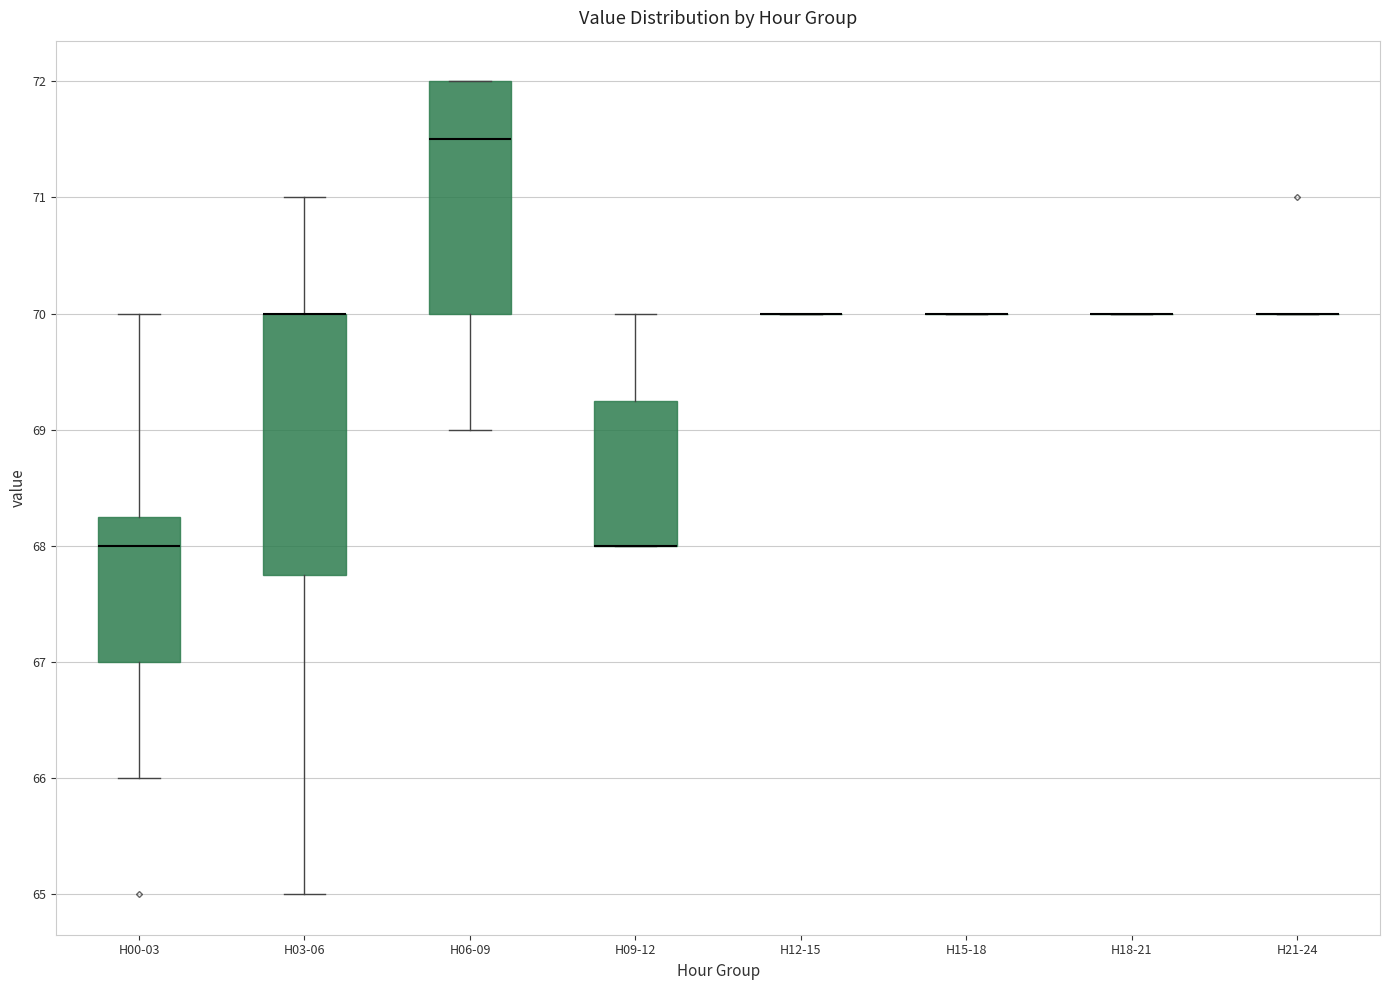

Comparing the boxes themselves (not the whiskers), which one is the tallest?

H03-06